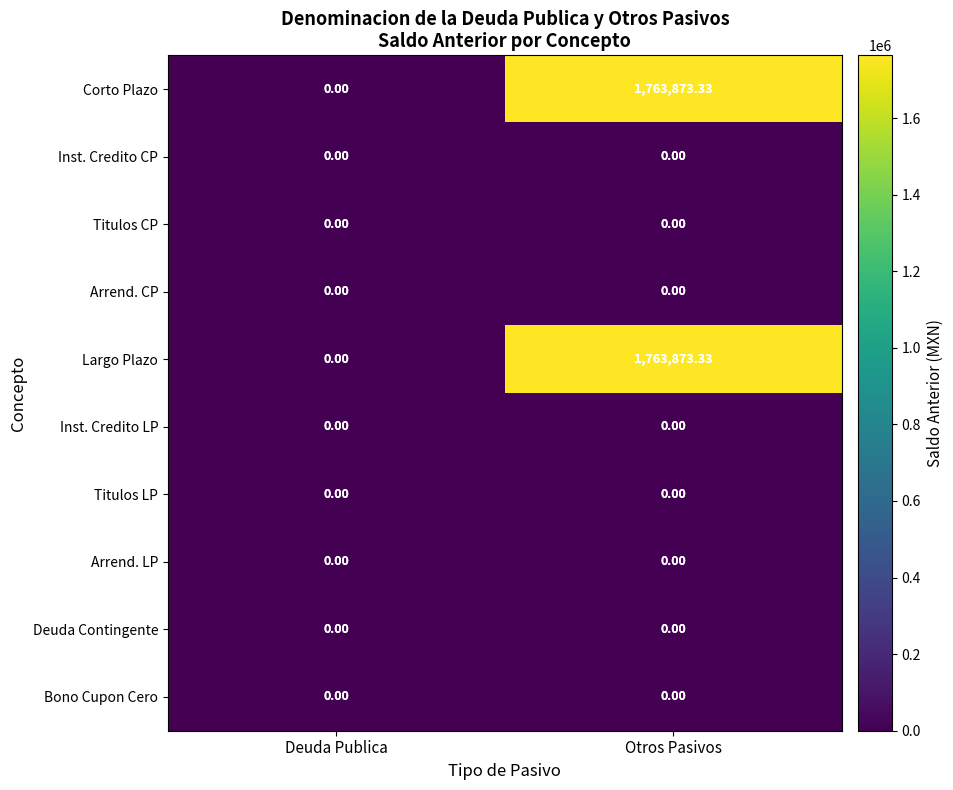

At which category is the sum across all series the highest?

Otros Pasivos